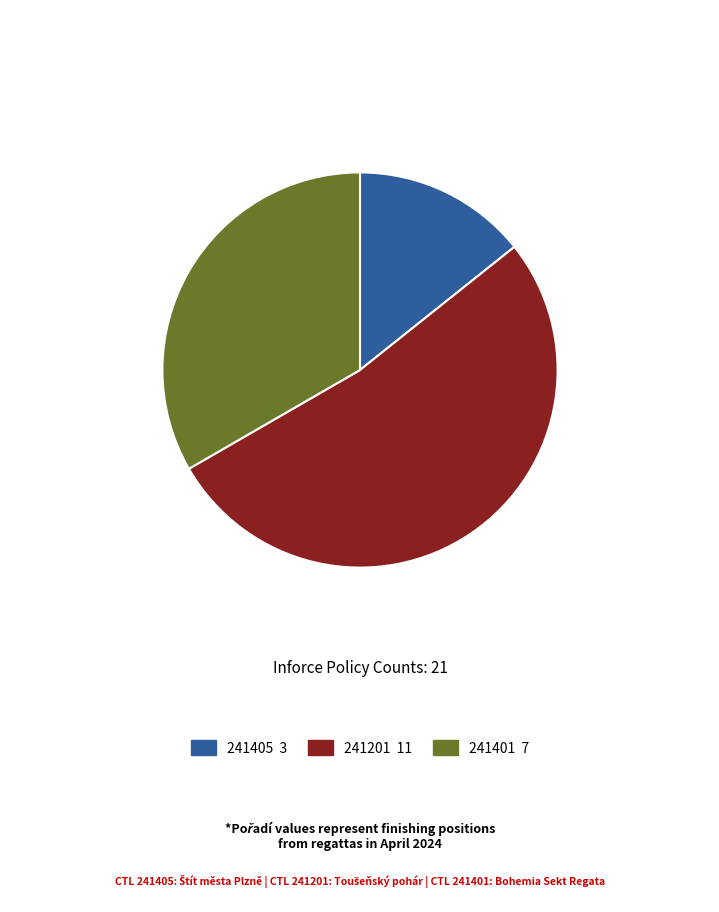

Is there any slice that represents more than half of the pie?

Yes